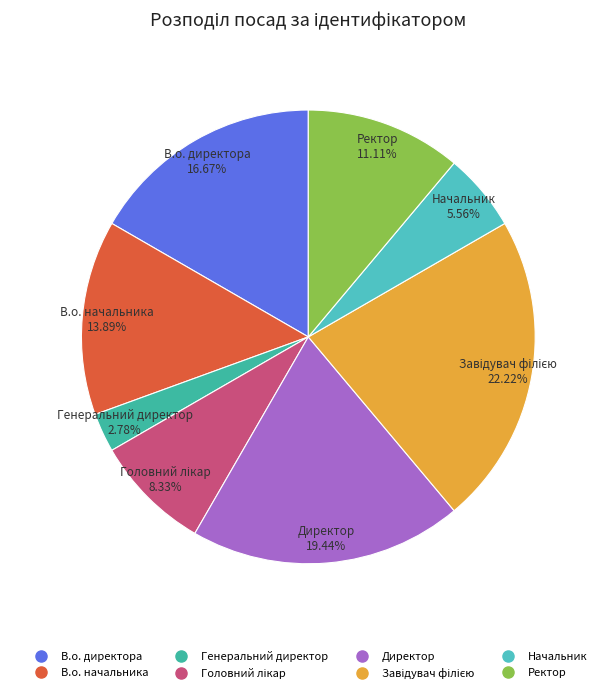

What percentage is the Начальник slice, to the nearest percent?

6%